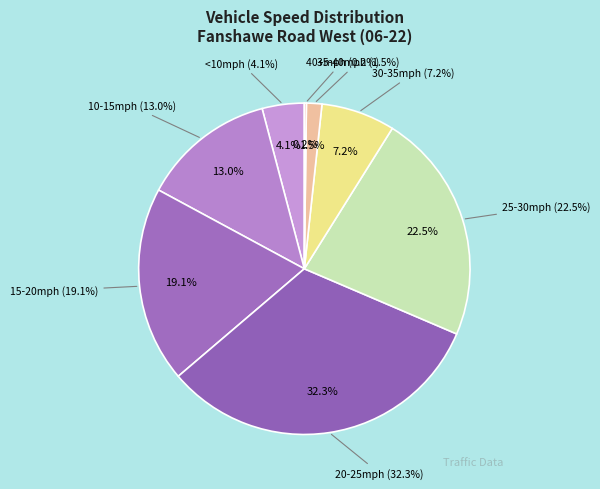

True or false: 40+mph accounts for 0% of the total.

True